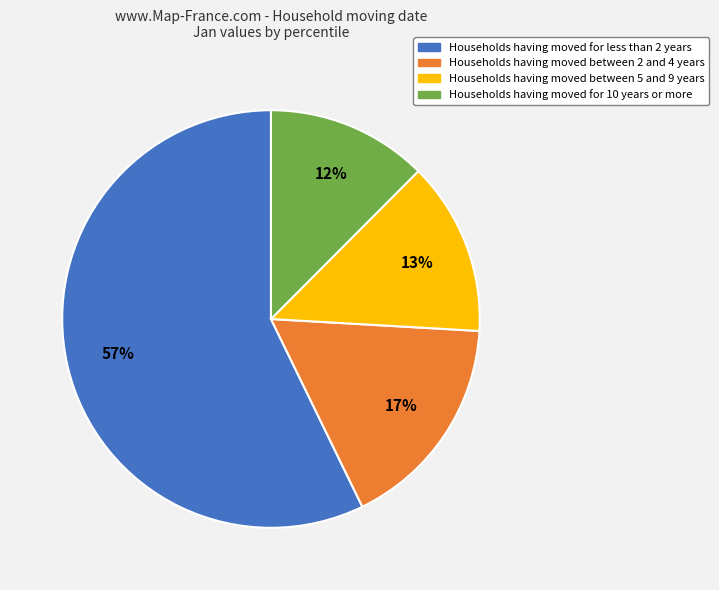

Does any single category account for the majority?

Yes